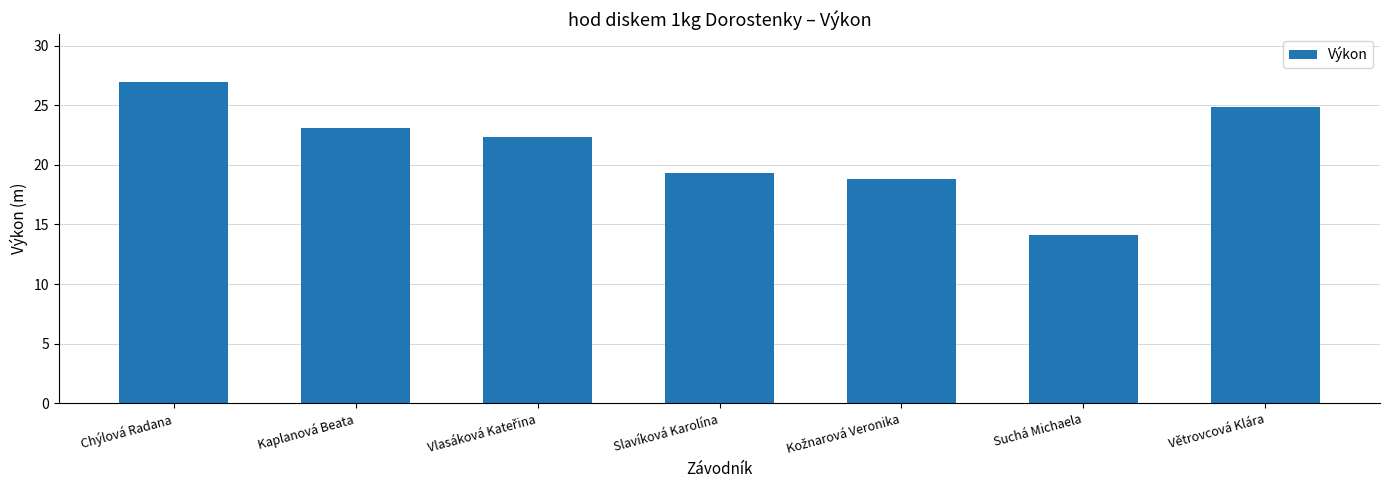

Count the number of data series in this chart.

1